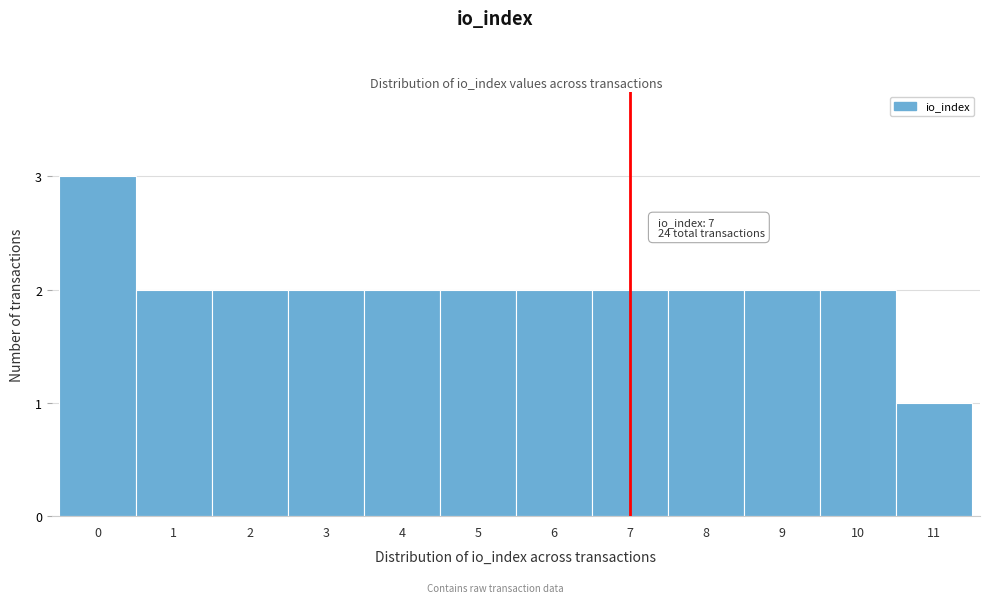

Reading left to right, transcribe all the data shown in this chart.

0=3	1=2	2=2	3=2	4=2	5=2	6=2	7=2	8=2	9=2	10=2	11=1